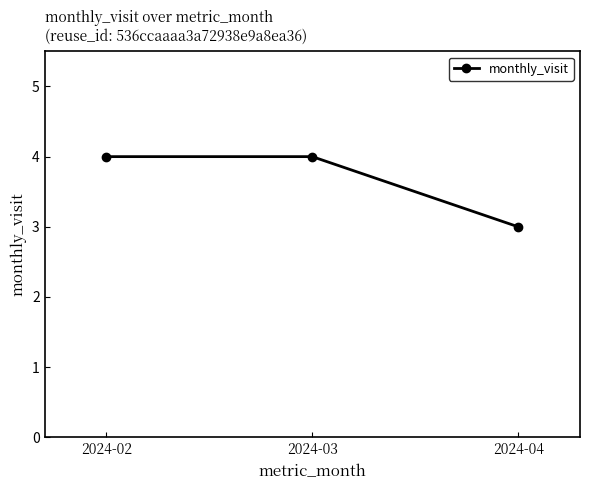

What is the sum of the values at 2024-03 and 2024-02?

8